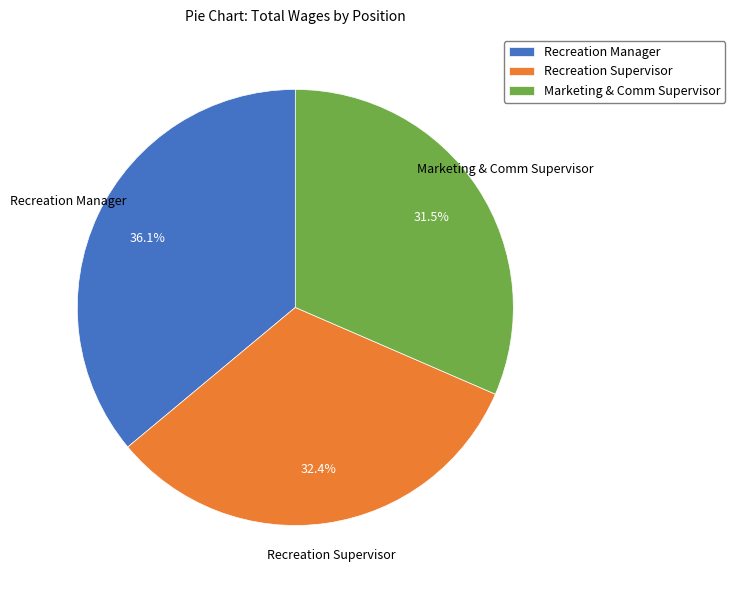

Is there any slice that represents more than half of the pie?

No